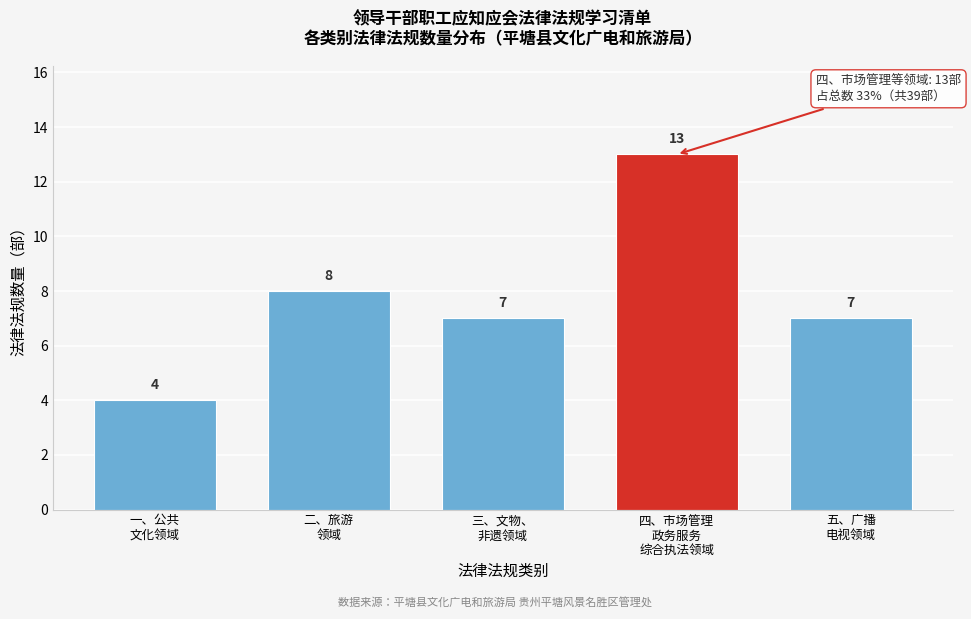

Reading left to right, transcribe all the data shown in this chart.

4	8	7	13	7